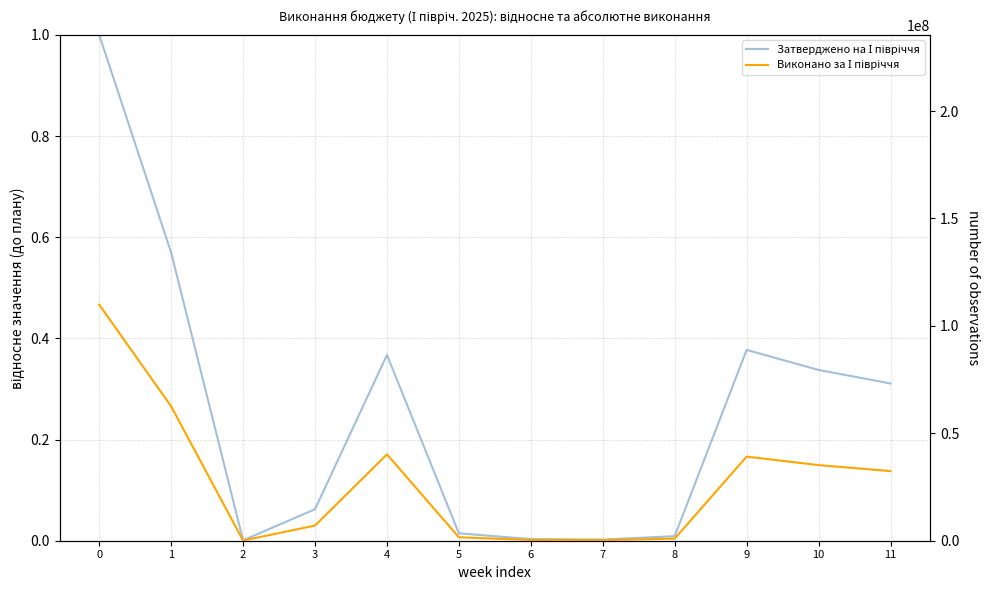

Does the chart display data point markers on the line(s)?

No